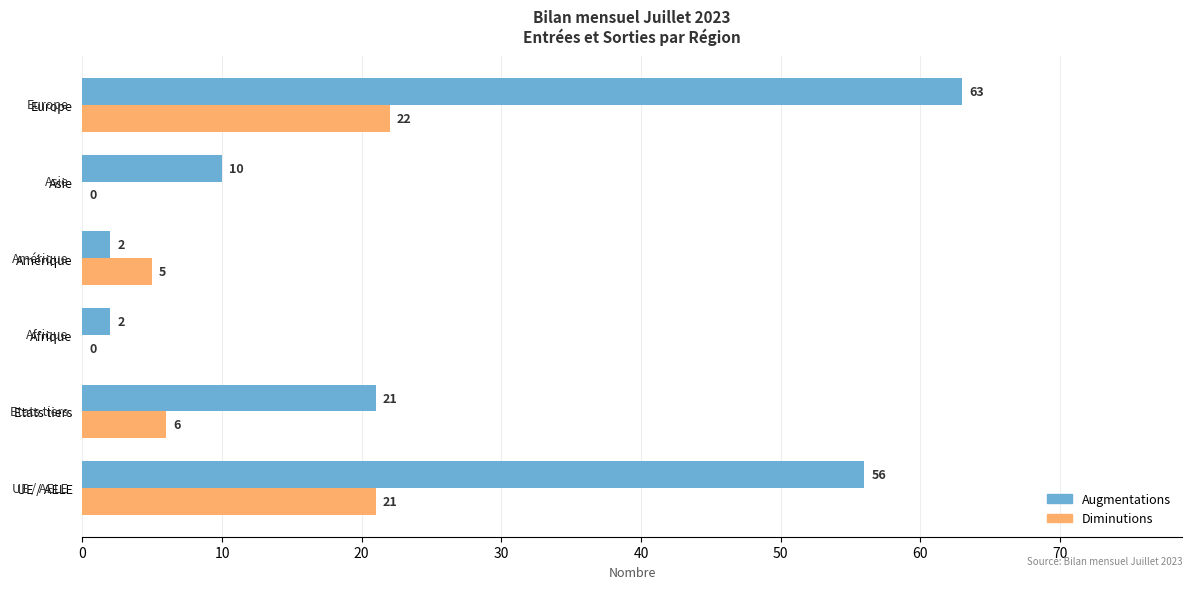

Between Etats tiers and Afrique, which series saw the biggest shift?

Augmentations